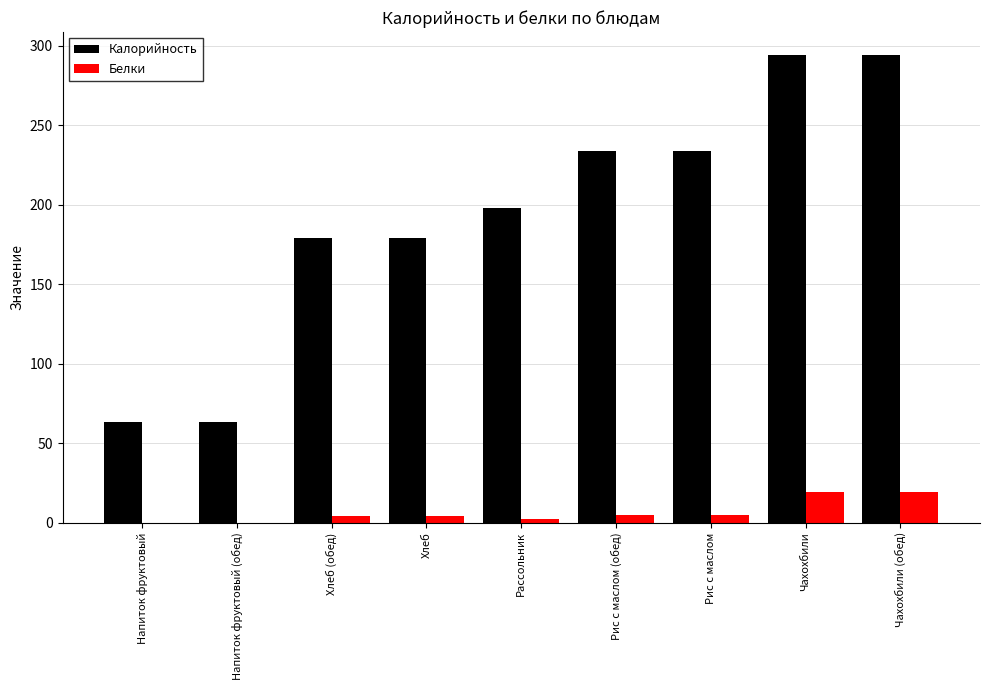

What is the total value across all series at Напиток фруктовый (обед)?

63